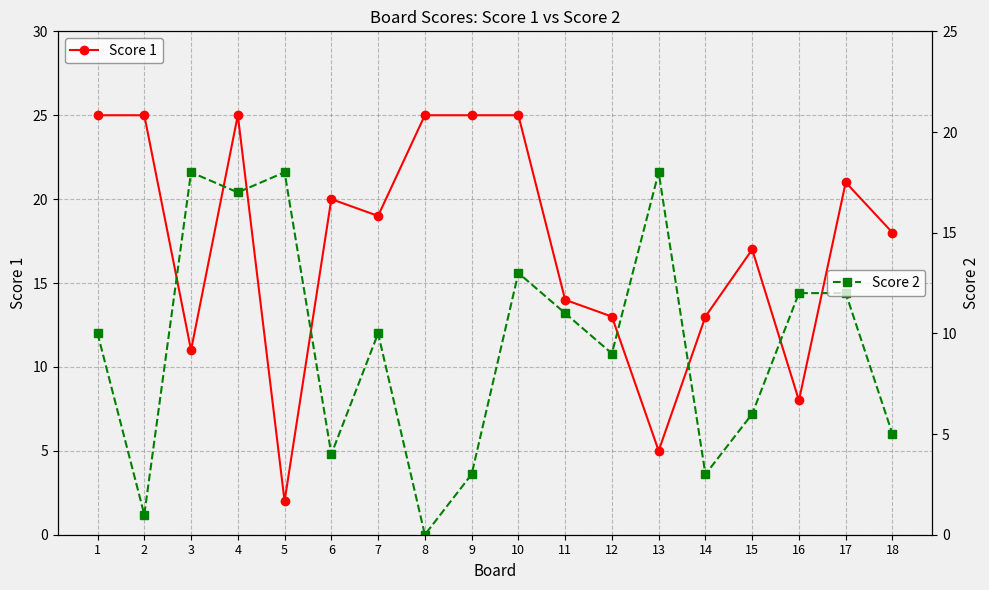

At which category does Score 2 reach its first local valley?

2